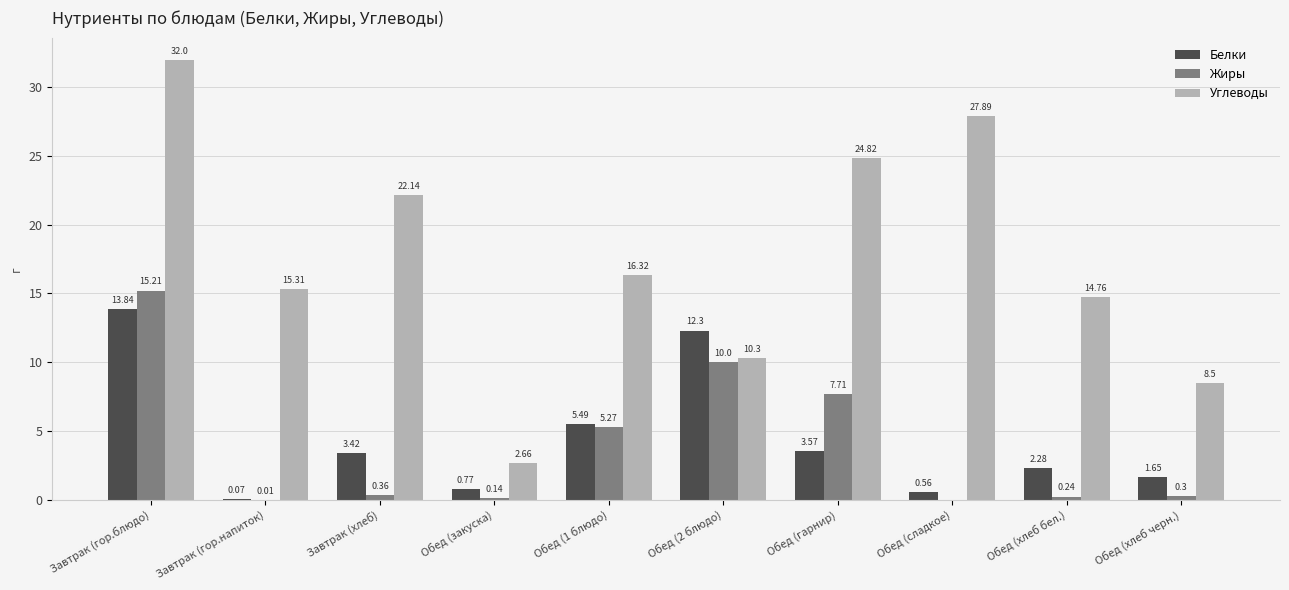

At which label does Углеводы reach its peak?

Завтрак (гор.блюдо)